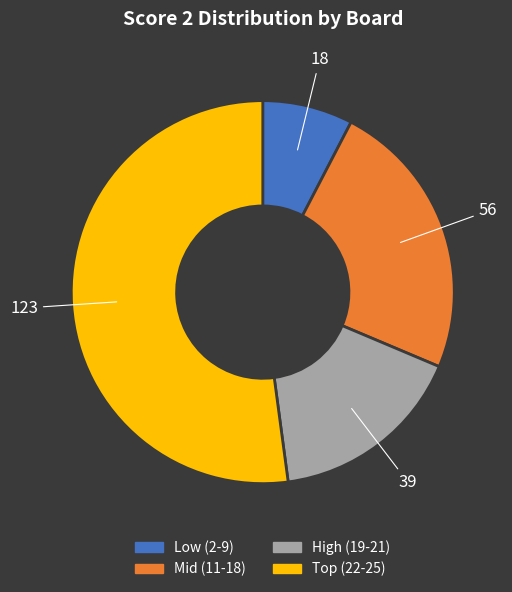

Is there any slice that represents more than half of the pie?

Yes